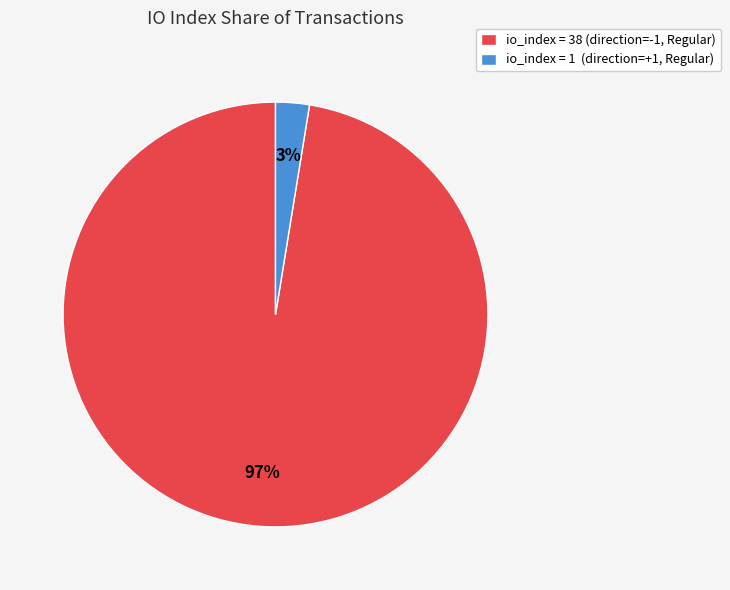

How many segments does this pie chart have?

2